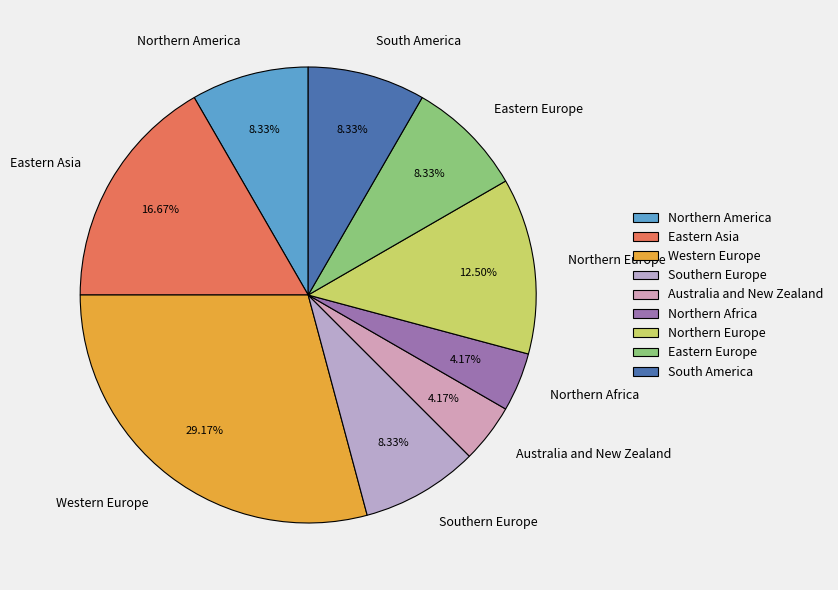

True or false: Southern Europe accounts for 1% of the total.

False